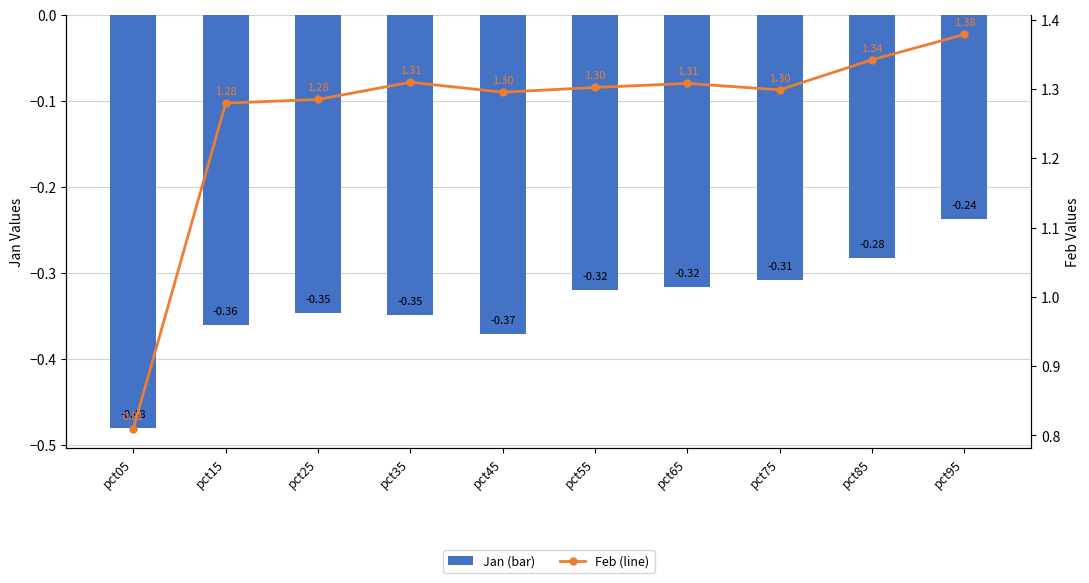

Count the Feb (line) values in the range 1 to 2.

9